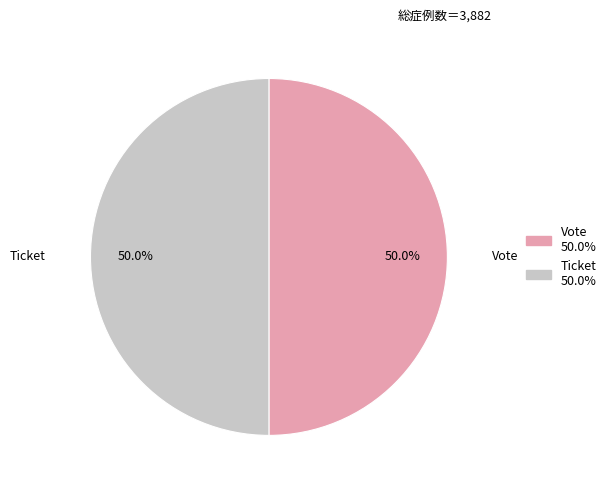

What is the ratio of the value at Ticket to the value at Vote?

1.0